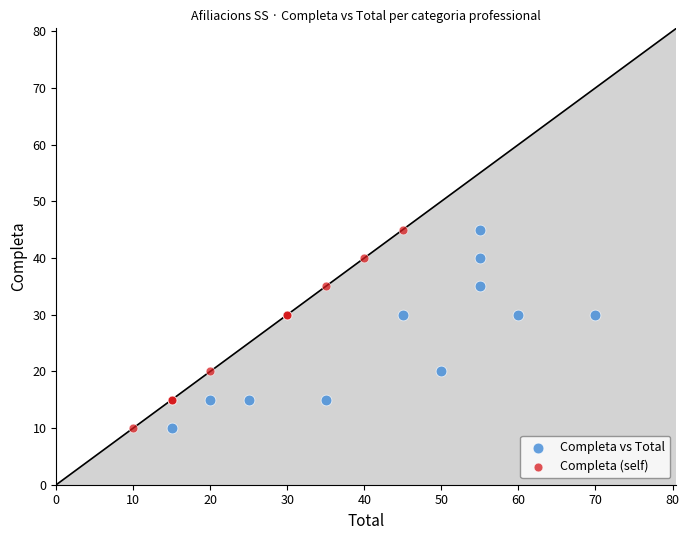

What are all the series names shown in the legend?

Completa vs Total, Completa (self)